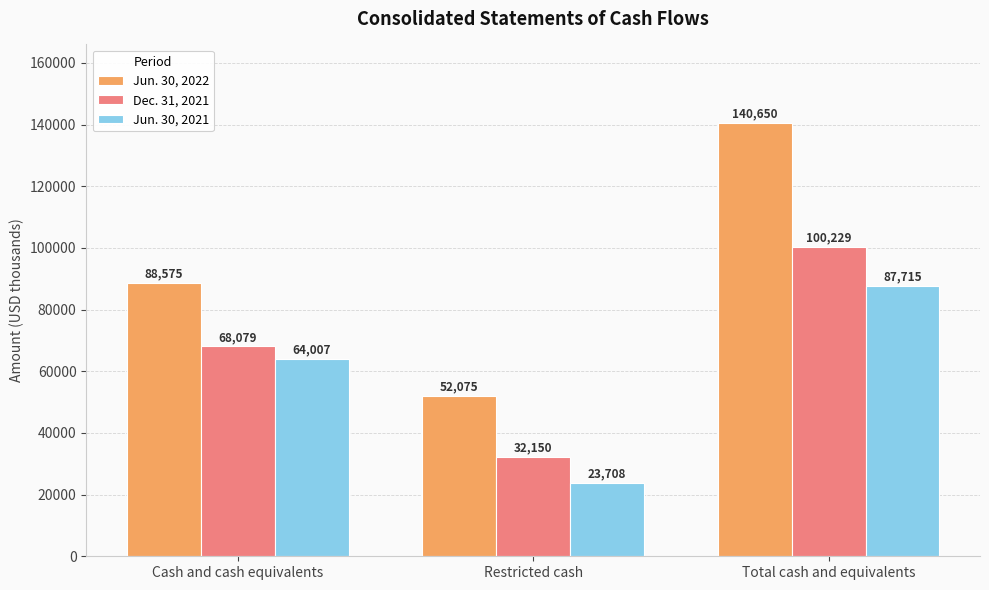

At which category is the sum across all series the highest?

Total cash and equivalents